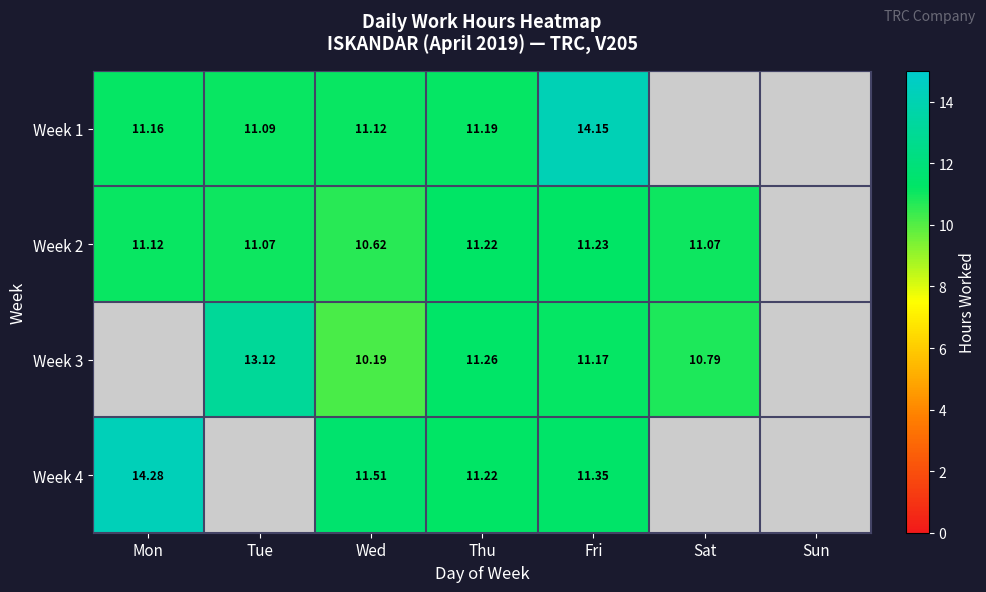

At Fri, list the series in order from smallest to largest.

Week 3, Week 2, Week 4, Week 1